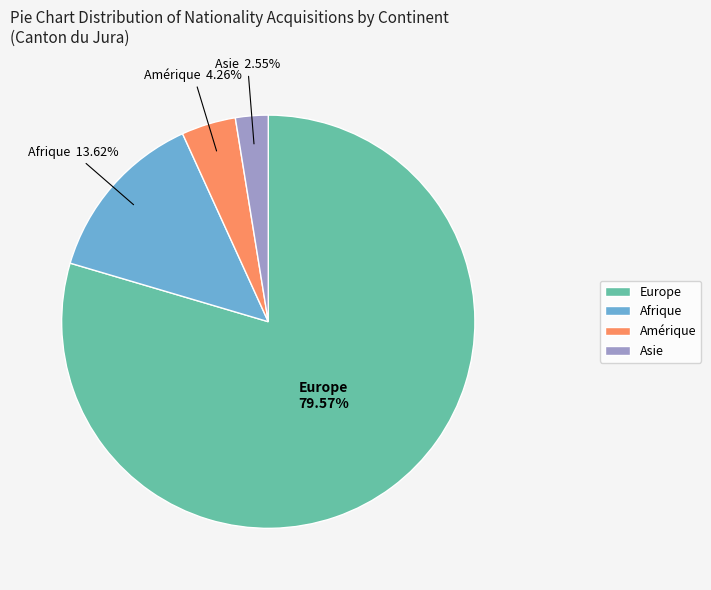

Rank the categories by value from lowest to highest.

Asie, Amérique, Afrique, Europe